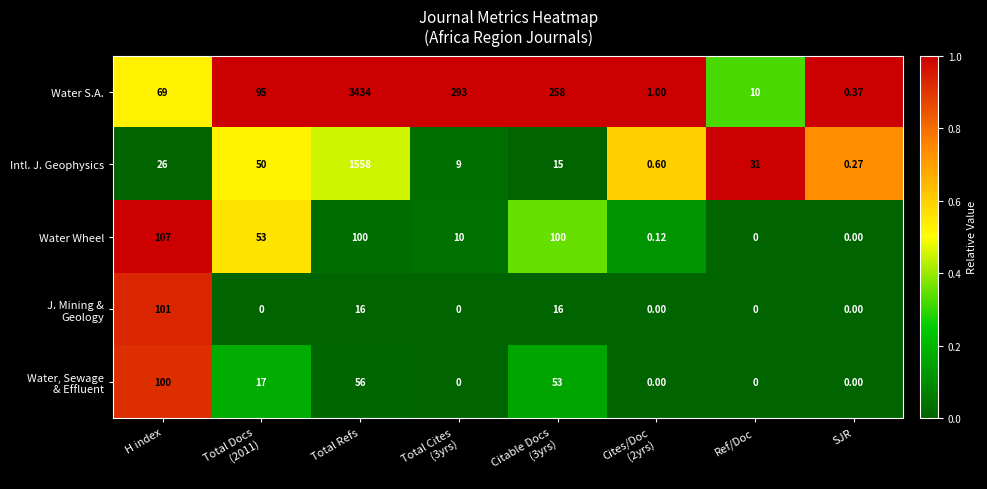

Which series has the largest range (max minus min)?

Water S.A.